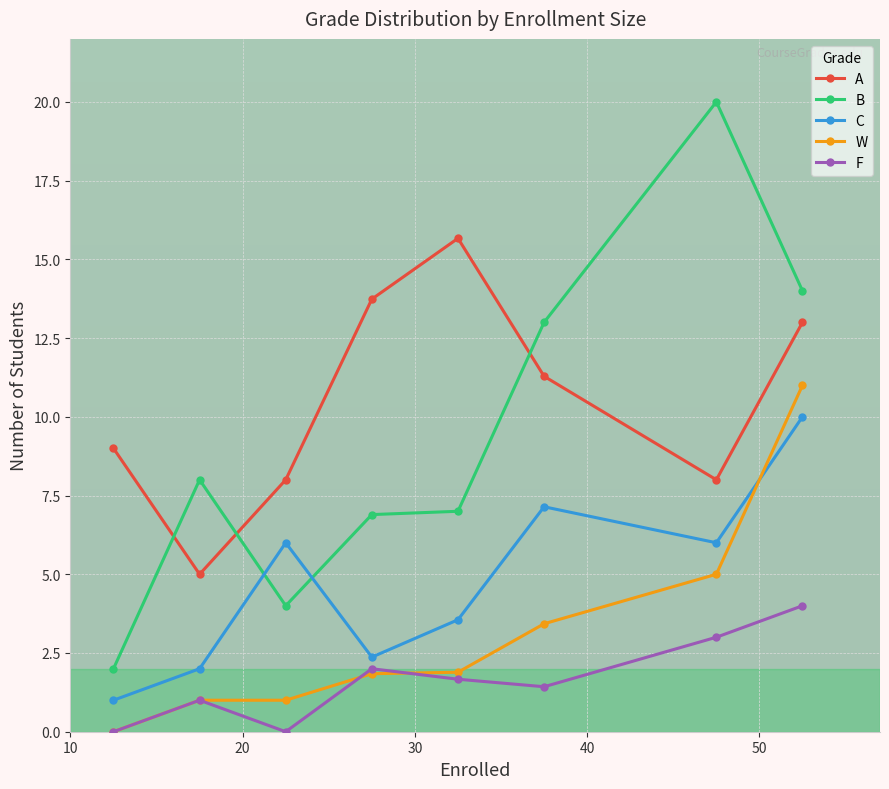

What is the maximum value for F?

4.0